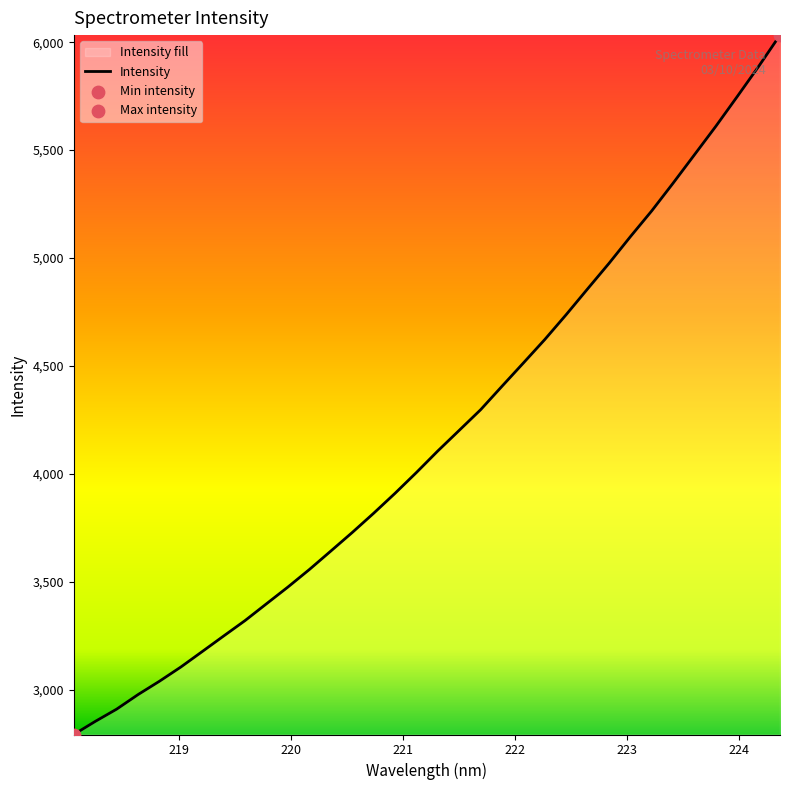

What is the maximum value shown in the chart?

6033.0